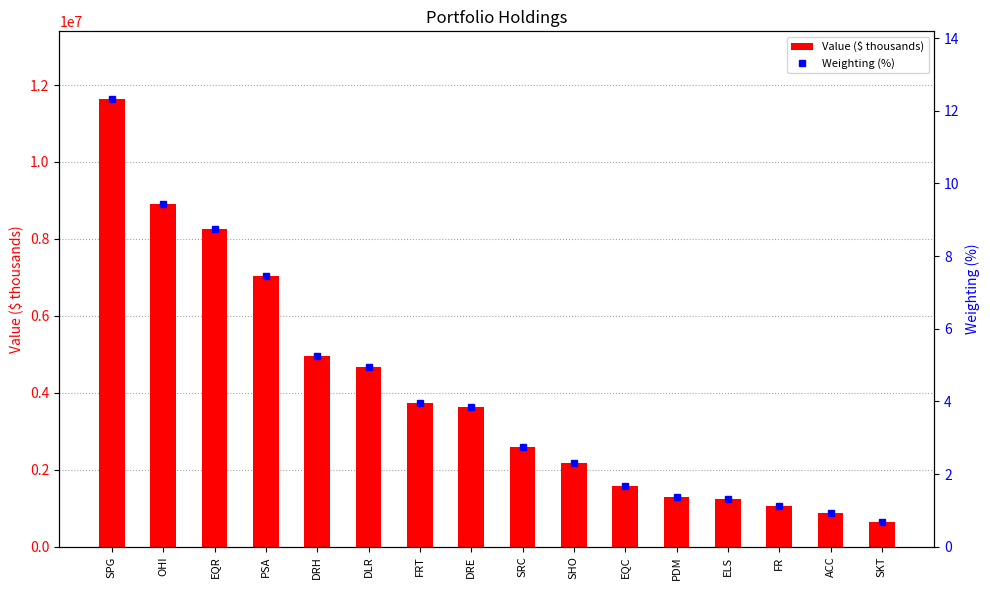

How many data points in Value ($ thousands) are above 3618000?

7